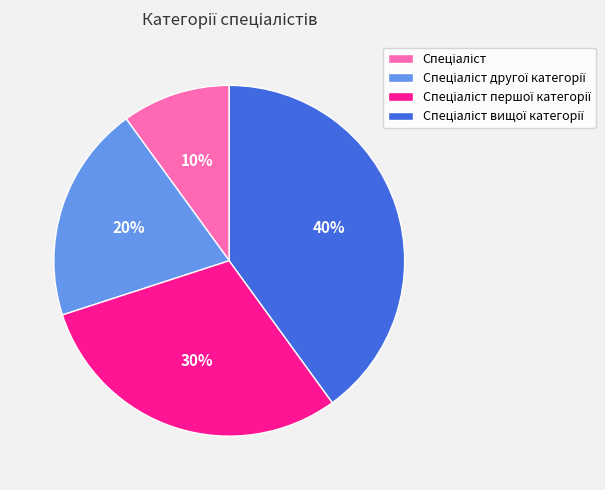

Is there any slice that represents more than half of the pie?

No